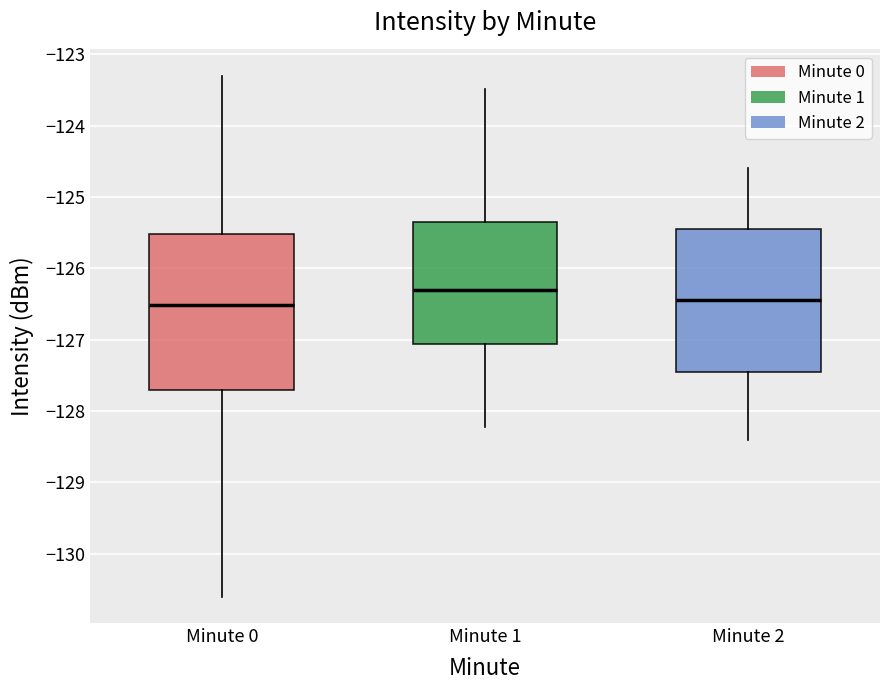

Which box has the highest median line?

Minute 1